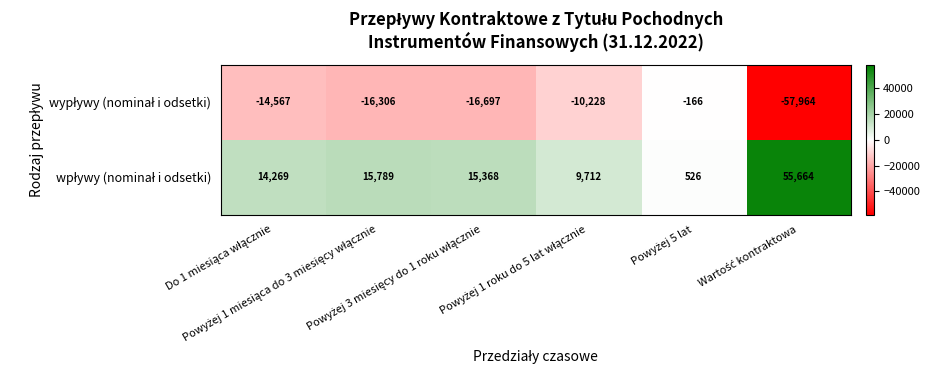

What is the spread (max minus min) of values at Do 1 miesiąca włącznie?

28836